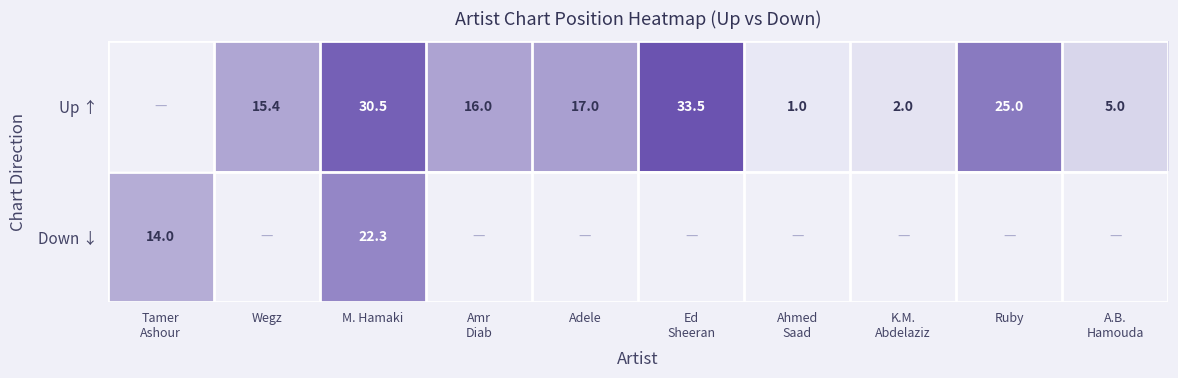

What is the spread (max minus min) of values at M. Hamaki?

8.2